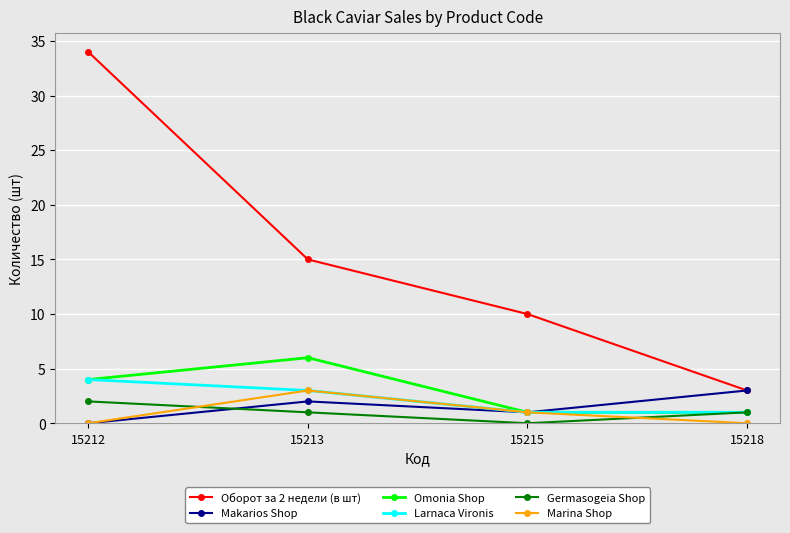

Does the chart have visible grid lines?

Yes